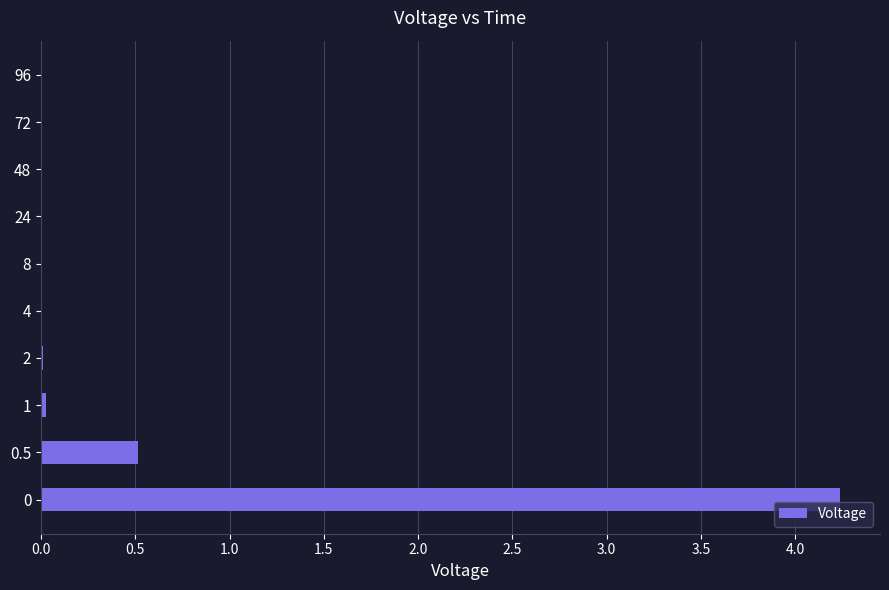

True or false: the data shows 4.2 at 0.

True